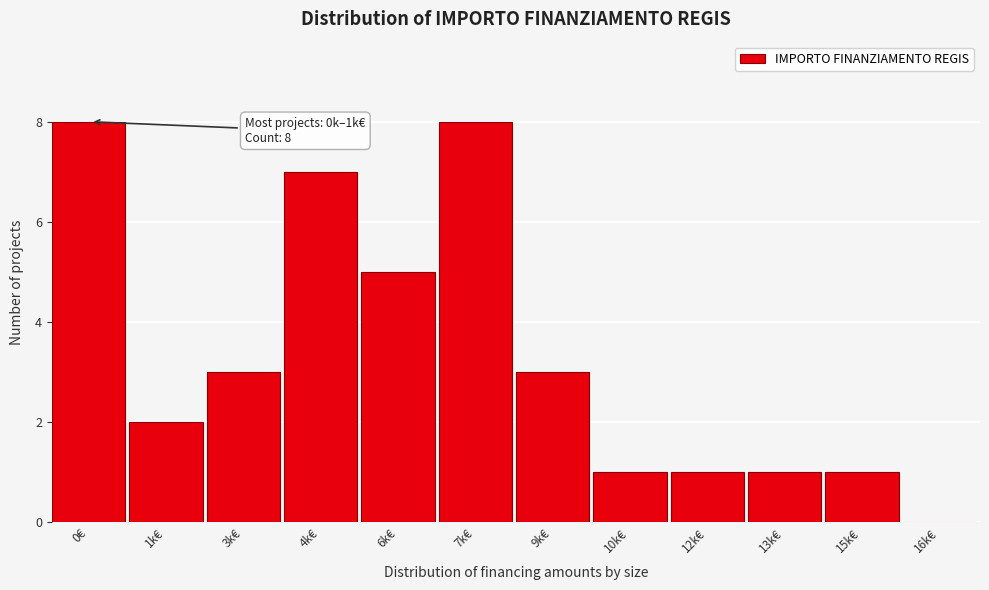

Reading left to right, what are all the values shown in this chart?

0€=8	1k€=2	3k€=3	4k€=7	6k€=5	7k€=8	9k€=3	10k€=1	12k€=1	13k€=1	15k€=1	16k€=0